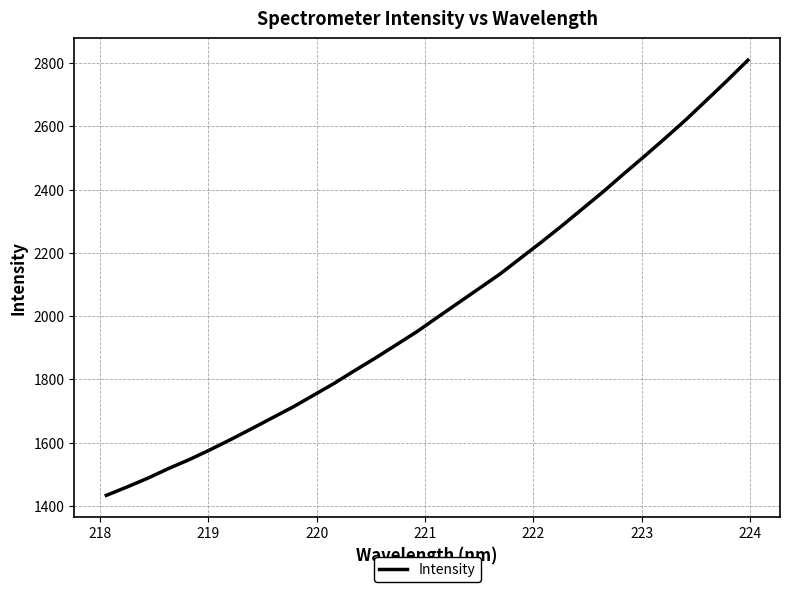

What is the greatest value displayed?

2809.3